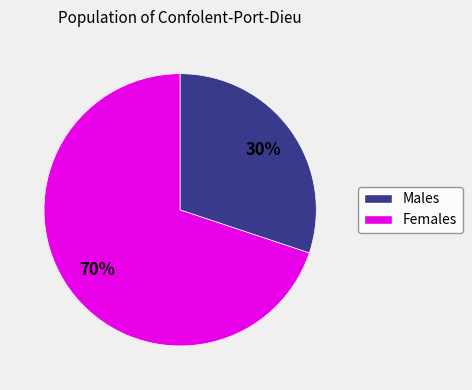

To the nearest percent, what is the difference between the largest and smallest slice percentages?

40%